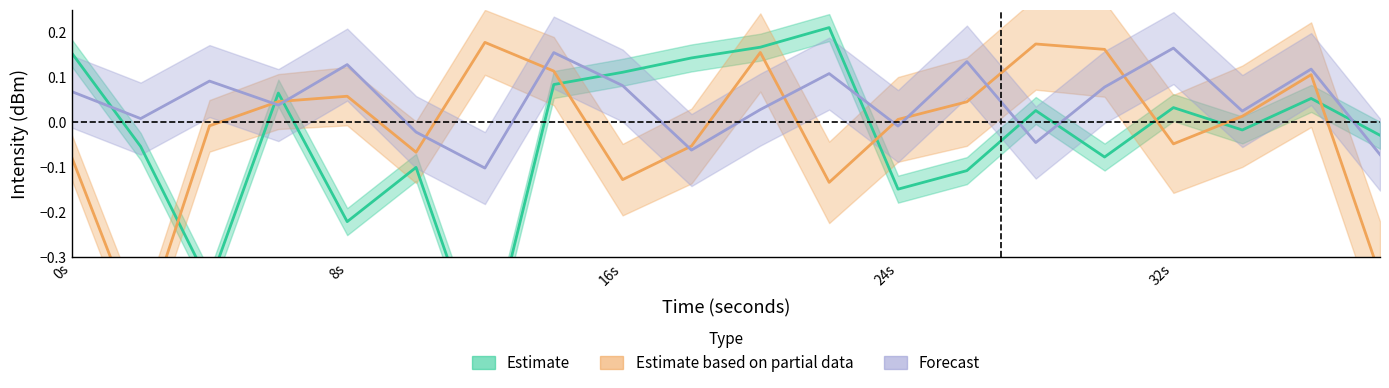

What is the minimum value shown in the chart?

-0.5